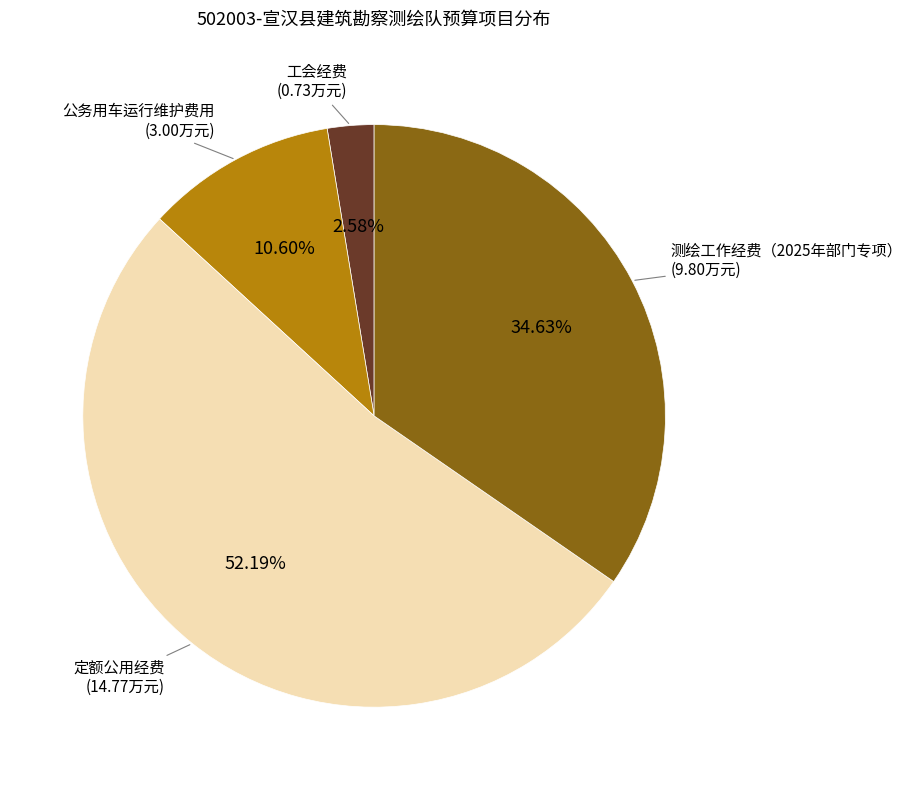

Count the number of slices in the pie.

4